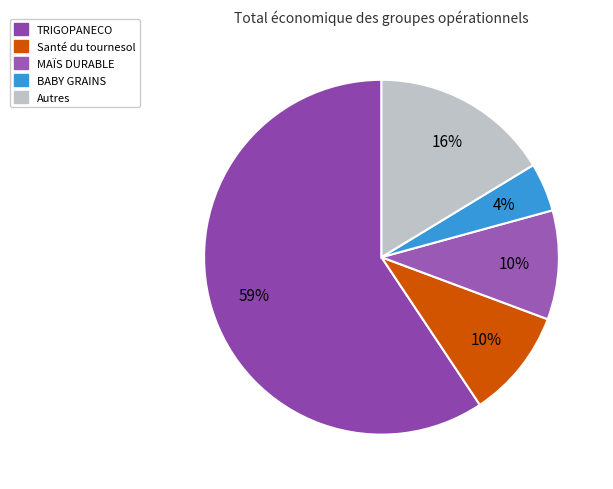

Count the number of slices in the pie.

5